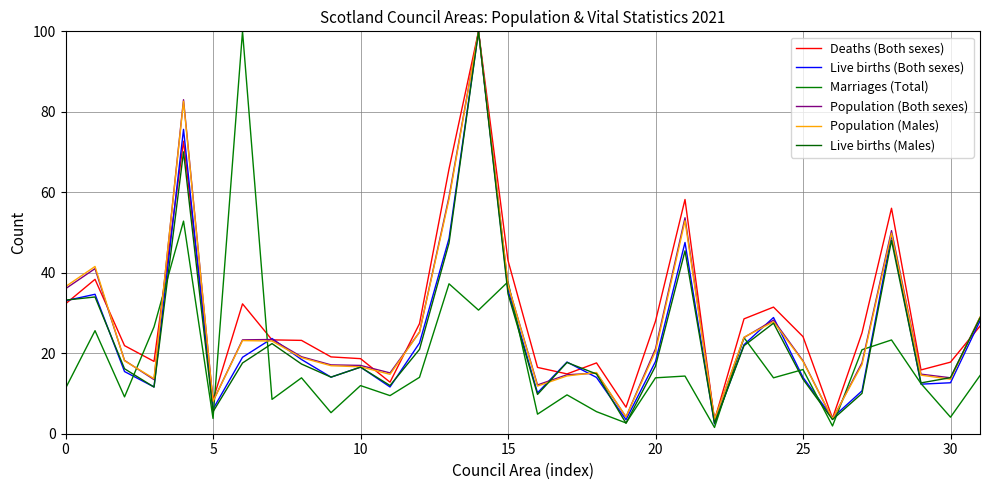

How many lines are shown in the chart?

6